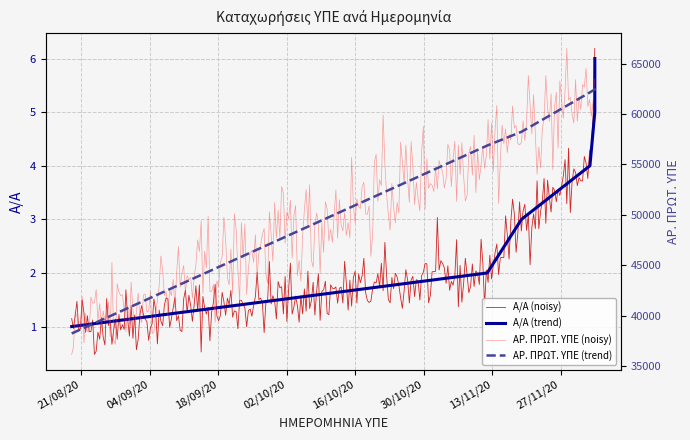

Which series has the largest total across all categories?

ΑΡ. ΠΡΩΤ. ΥΠΕ